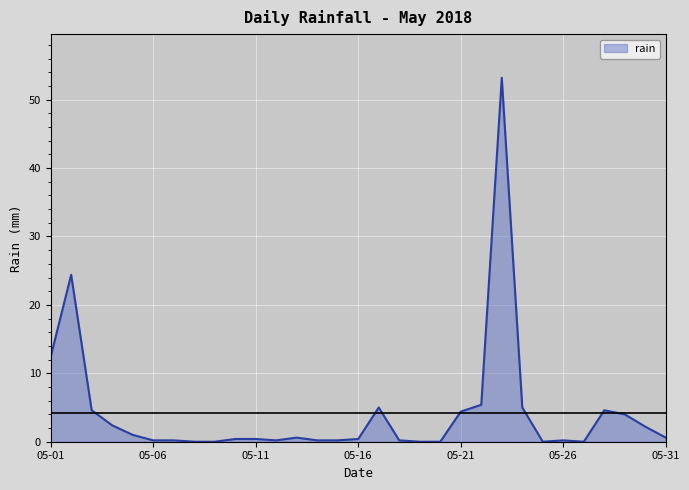

What is the difference between the maximum and minimum values?

53.2